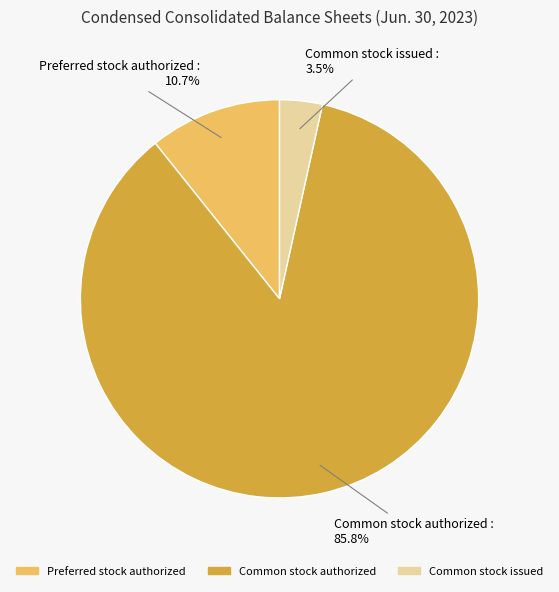

Which slice is the largest?

Common stock authorized